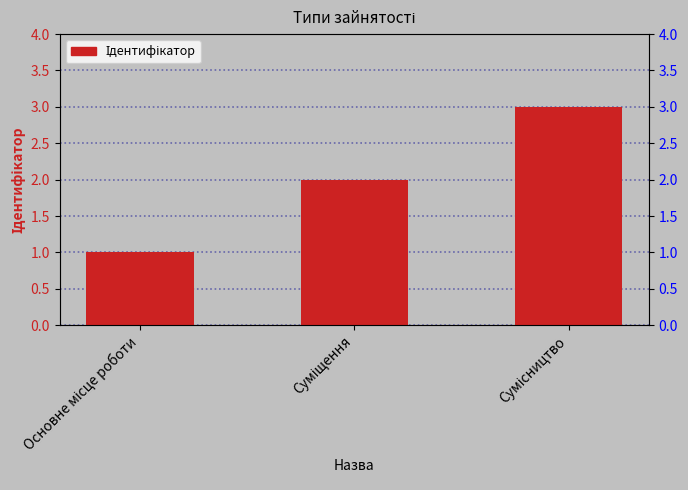

How many bars are there in total?

3